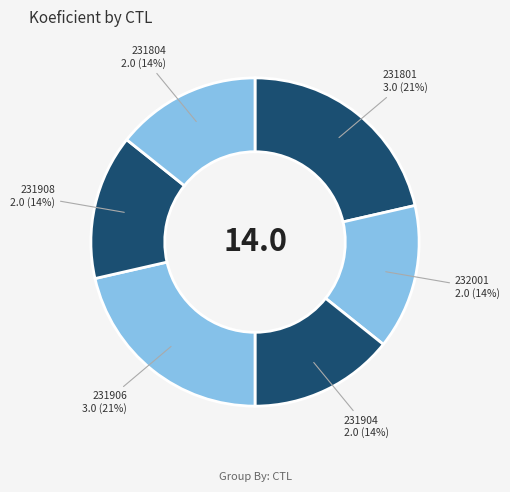

Is there a majority slice in this chart?

No